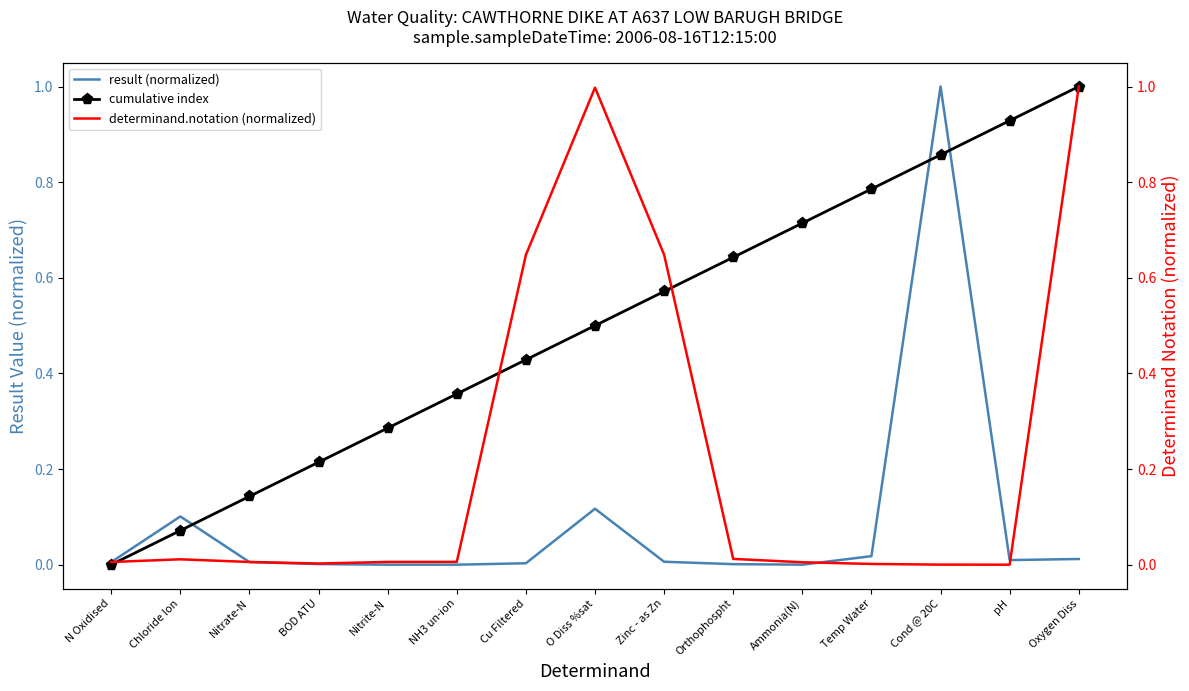

In determinand.notation (normalized), how many points are lower than both neighbors (excluding endpoints)?

2